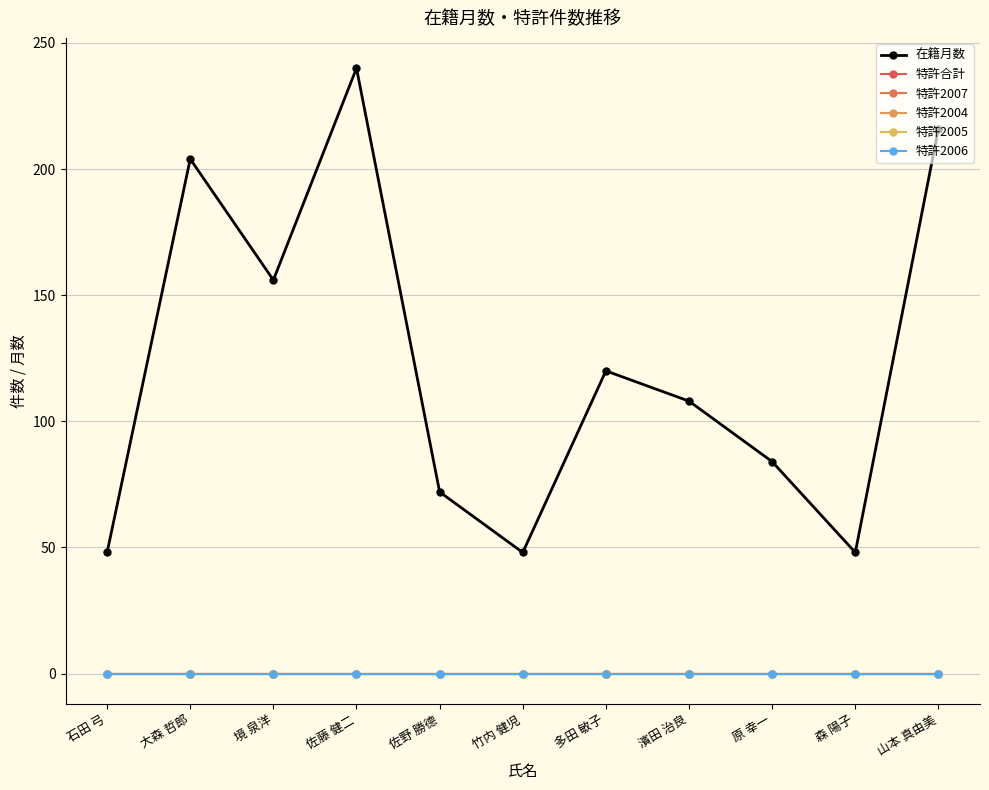

True or false: 特許2004 has a value of 0 at 佐野 勝德.

True